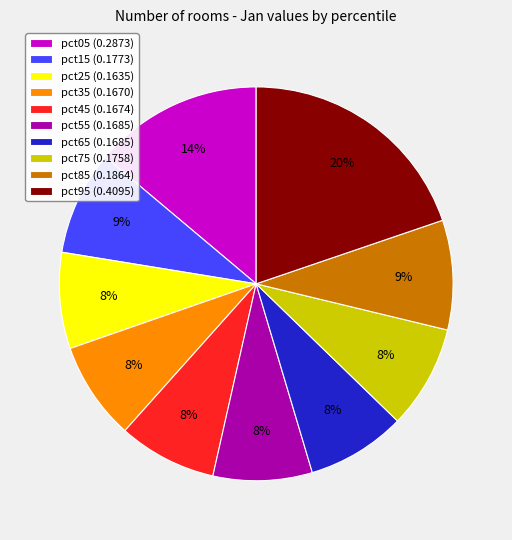

Does pct55 represent more than half of the total?

No